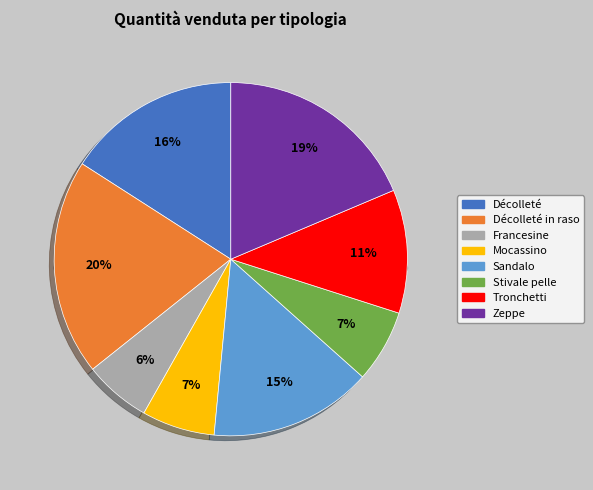

How many segments does this pie chart have?

8